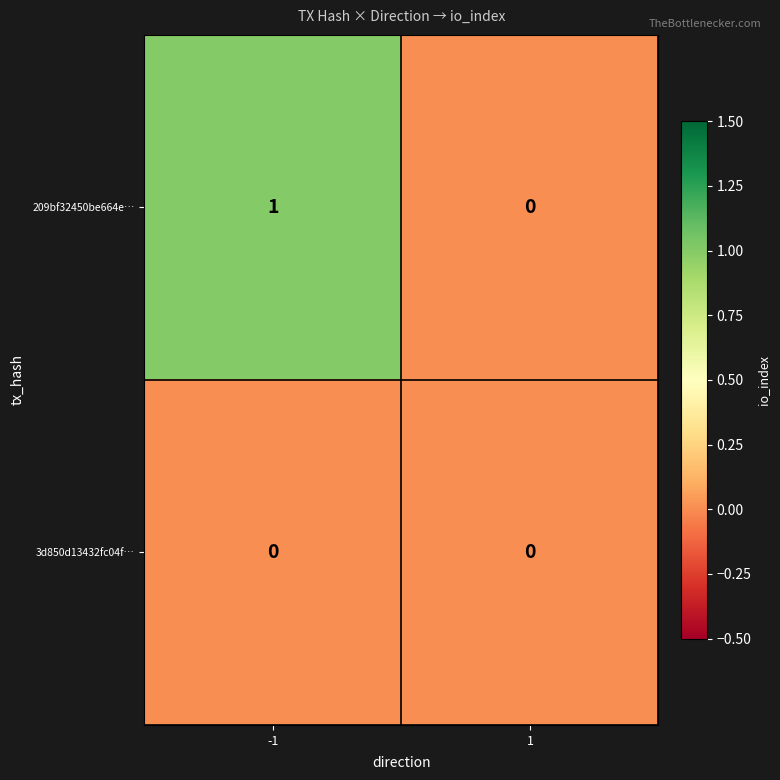

Rank the series by their average value, from highest to lowest.

209bf32450be664e…, 3d850d13432fc04f…